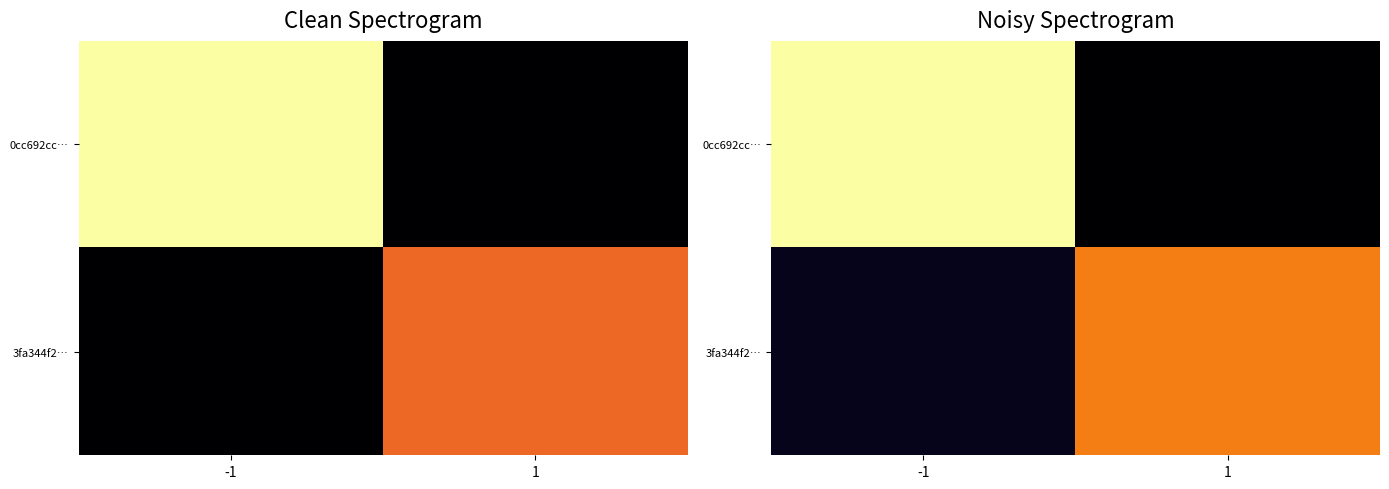

Is it true that 0cc692cc… equals 3.1 at -1?

True